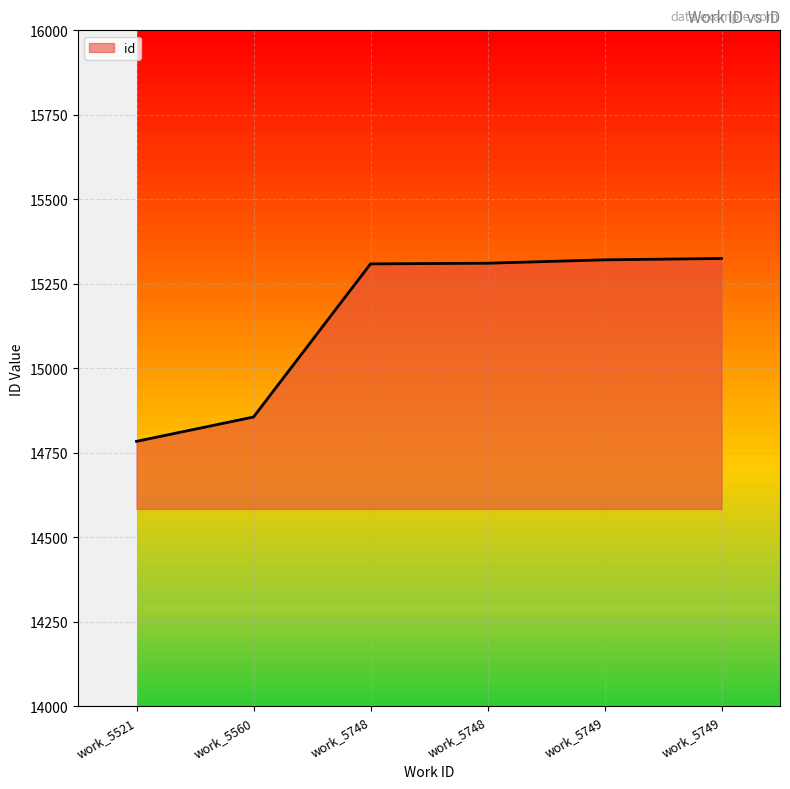

List the labels in order of value, smallest first.

work_5521, work_5560, work_5748, work_5748, work_5749, work_5749